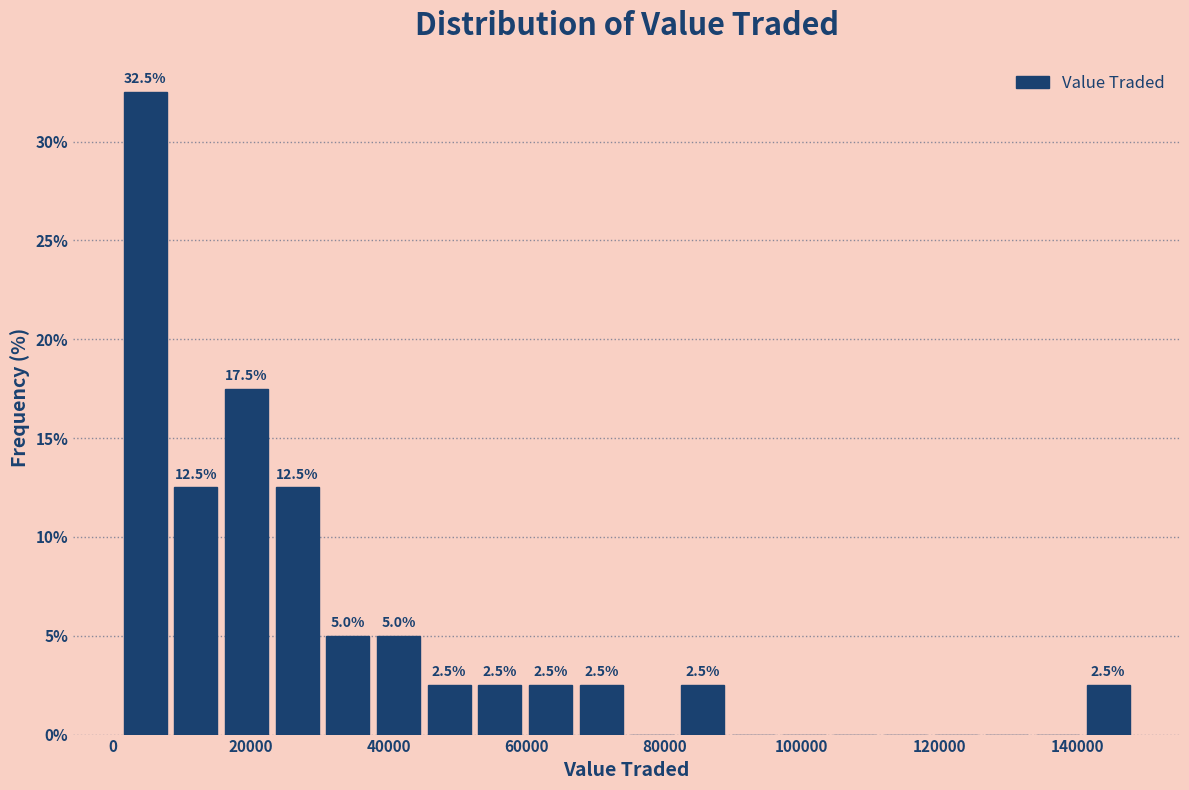

Around what value on the x-axis is the tallest bar? Give the approximate position of its centre, as read against the axis.

4000